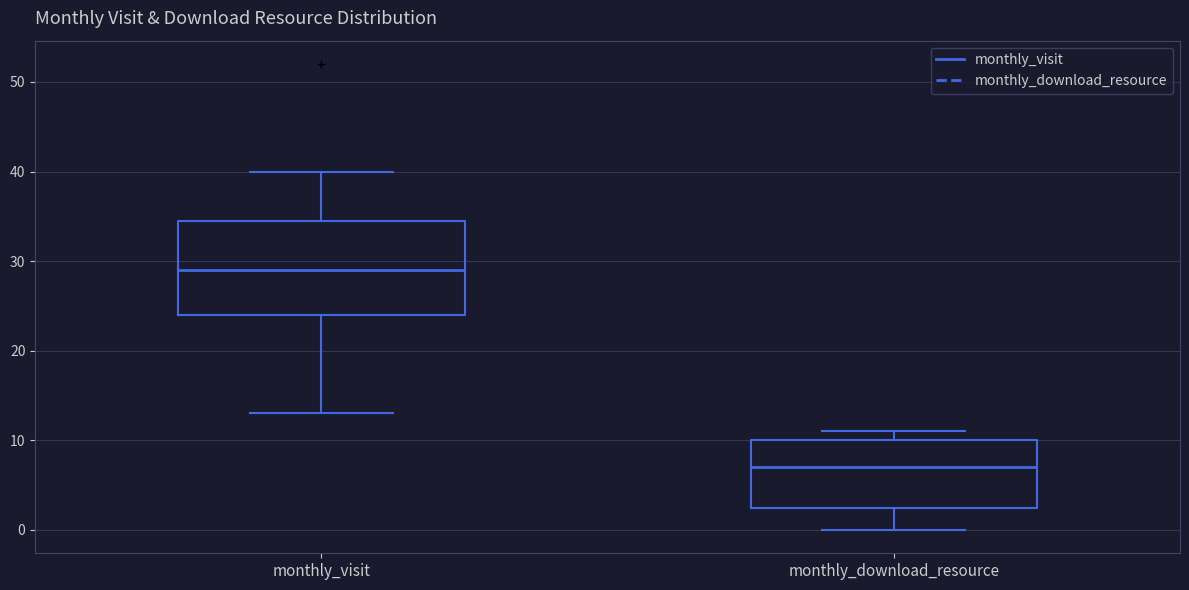

Reading left to right, transcribe this box plot: for each box, give where its median line is, the range the box spans, and where its two whiskers end, as read against the y-axis. The values are not printed on the chart, so give them approximately, as read against the axis.

monthly_visit: median 29, box 24 to 35, whiskers 13 to 40
monthly_download_resource: median 7, box 3 to 10, whiskers 0 to 11